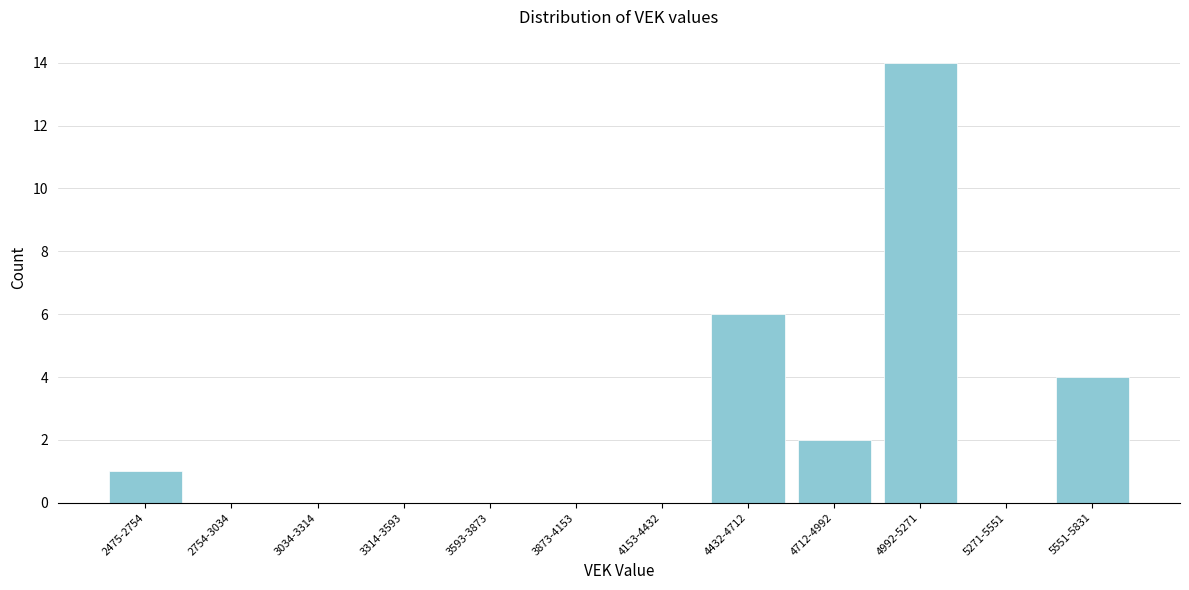

Reading left to right, transcribe all the data shown in this chart.

2475-2754=1	2754-3034=0	3034-3314=0	3314-3593=0	3593-3873=0	3873-4153=0	4153-4432=0	4432-4712=6	4712-4992=2	4992-5271=14	5271-5551=0	5551-5831=4